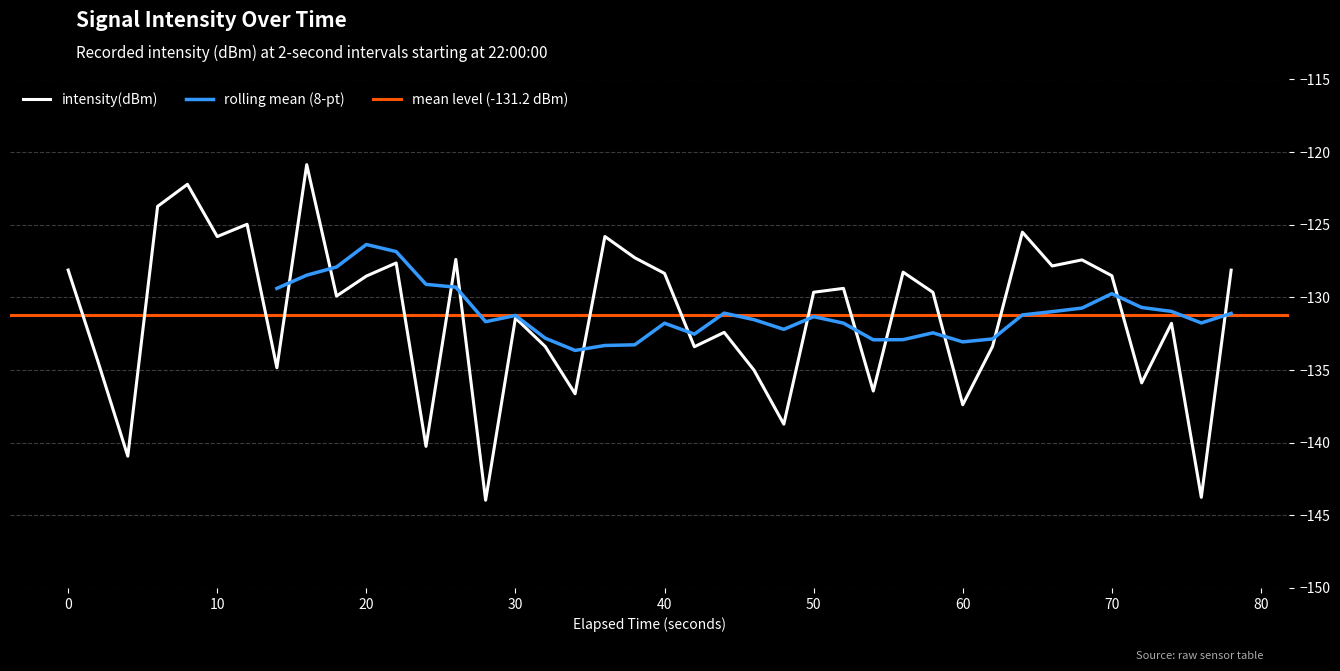

True or false: intensity(dBm) has a value of -75.5 at 50.

False